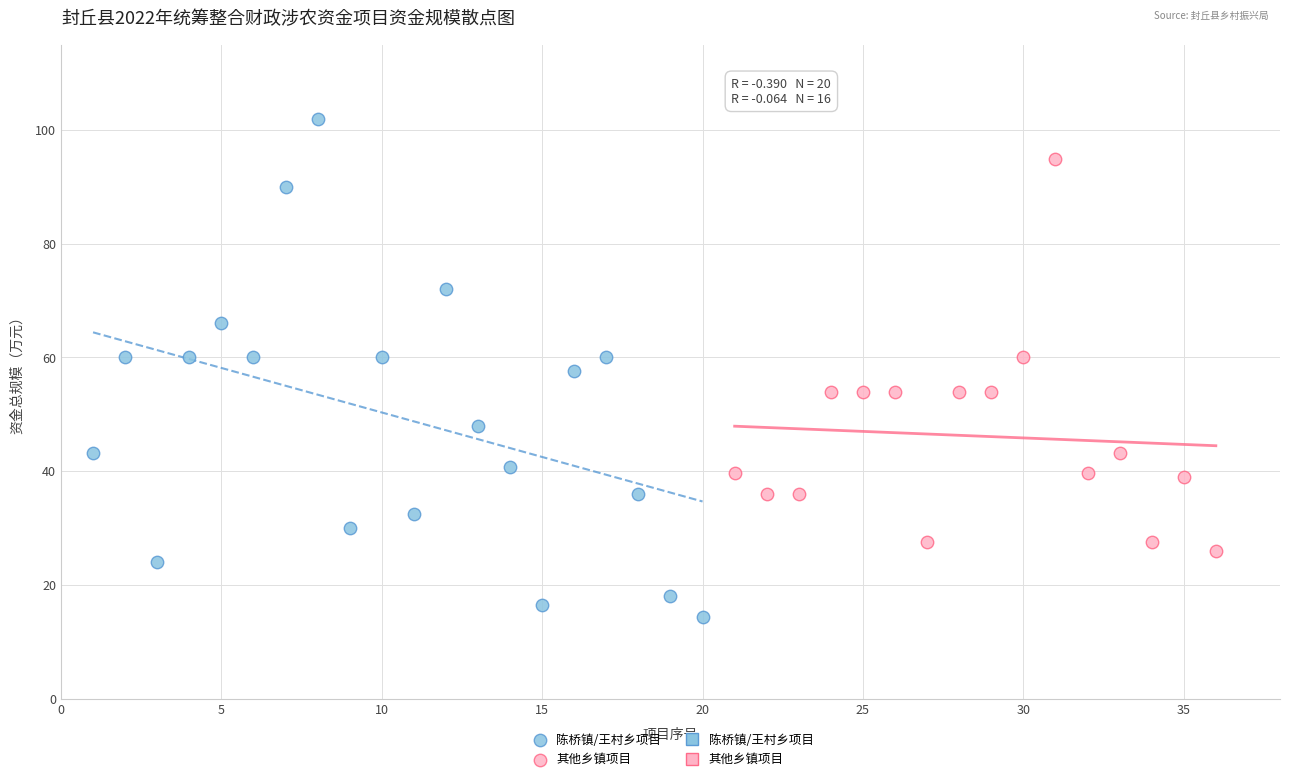

Which series contains the lowest Y value?

陈桥镇/王村乡项目